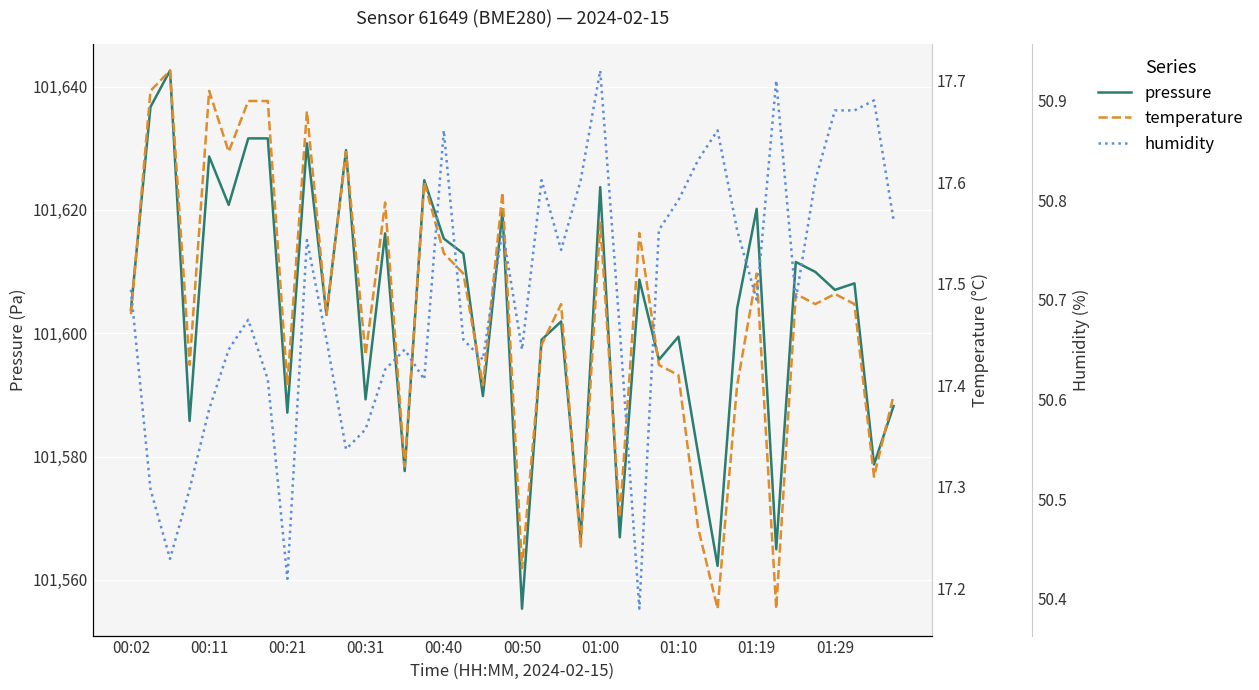

At which label does pressure reach its minimum?

00:50